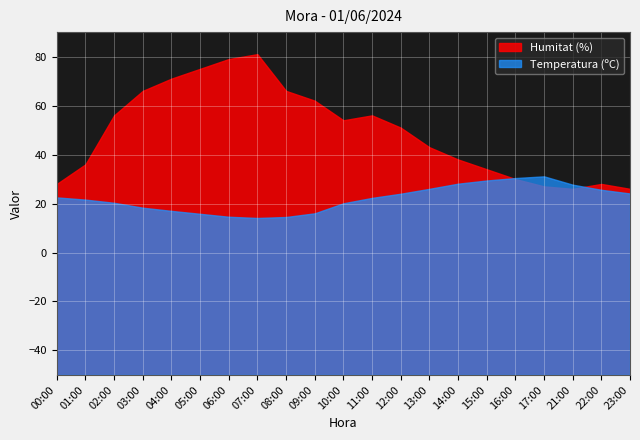

Reading left to right, extract all data points from this chart.

Temperatura (ºC): 00:00=22.5	01:00=21.6	02:00=20.3	03:00=18.3	04:00=17.0	05:00=15.8	06:00=14.6	07:00=14.1	08:00=14.5	09:00=16.0	10:00=20.1	11:00=22.3	12:00=24.0	13:00=26.0	14:00=28.1	15:00=29.4	16:00=30.4	17:00=31.1	21:00=27.7	22:00=25.6	23:00=24.1
Humitat (%): 00:00=28.0	01:00=36.0	02:00=56.0	03:00=66.0	04:00=71.0	05:00=75.0	06:00=79.0	07:00=81.0	08:00=66.0	09:00=62.0	10:00=54.0	11:00=56.0	12:00=51.0	13:00=43.0	14:00=38.0	15:00=34.0	16:00=30.0	17:00=27.0	21:00=26.0	22:00=28.0	23:00=26.0